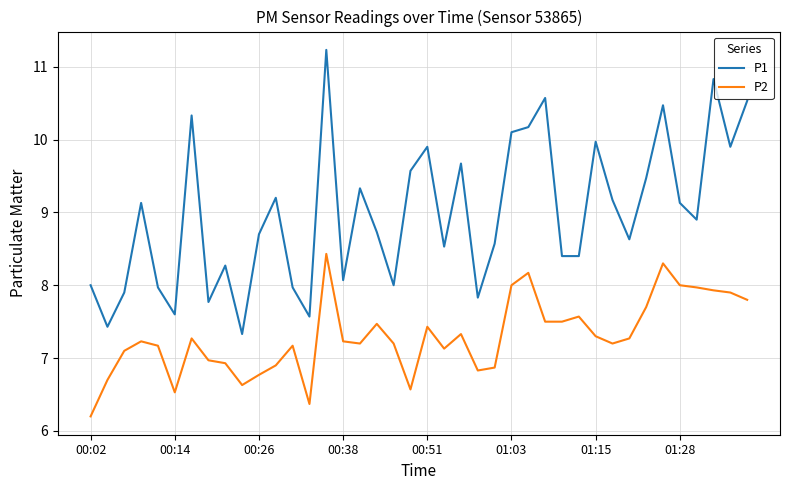

Which series has the largest range (max minus min)?

P1